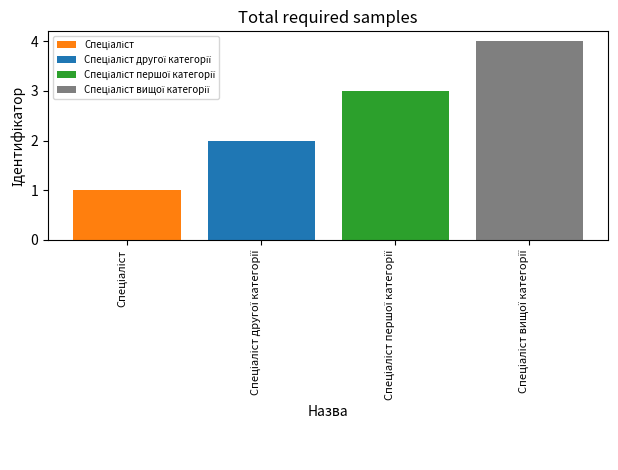

Are the bars grouped side by side (vs. stacked)?

Yes